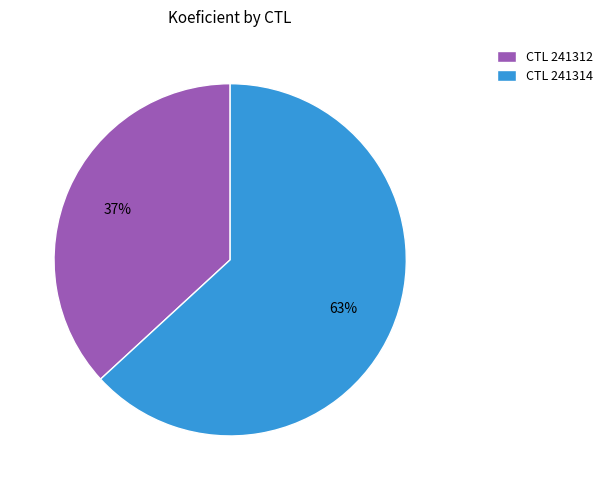

Which slice is the smallest?

CTL 241312